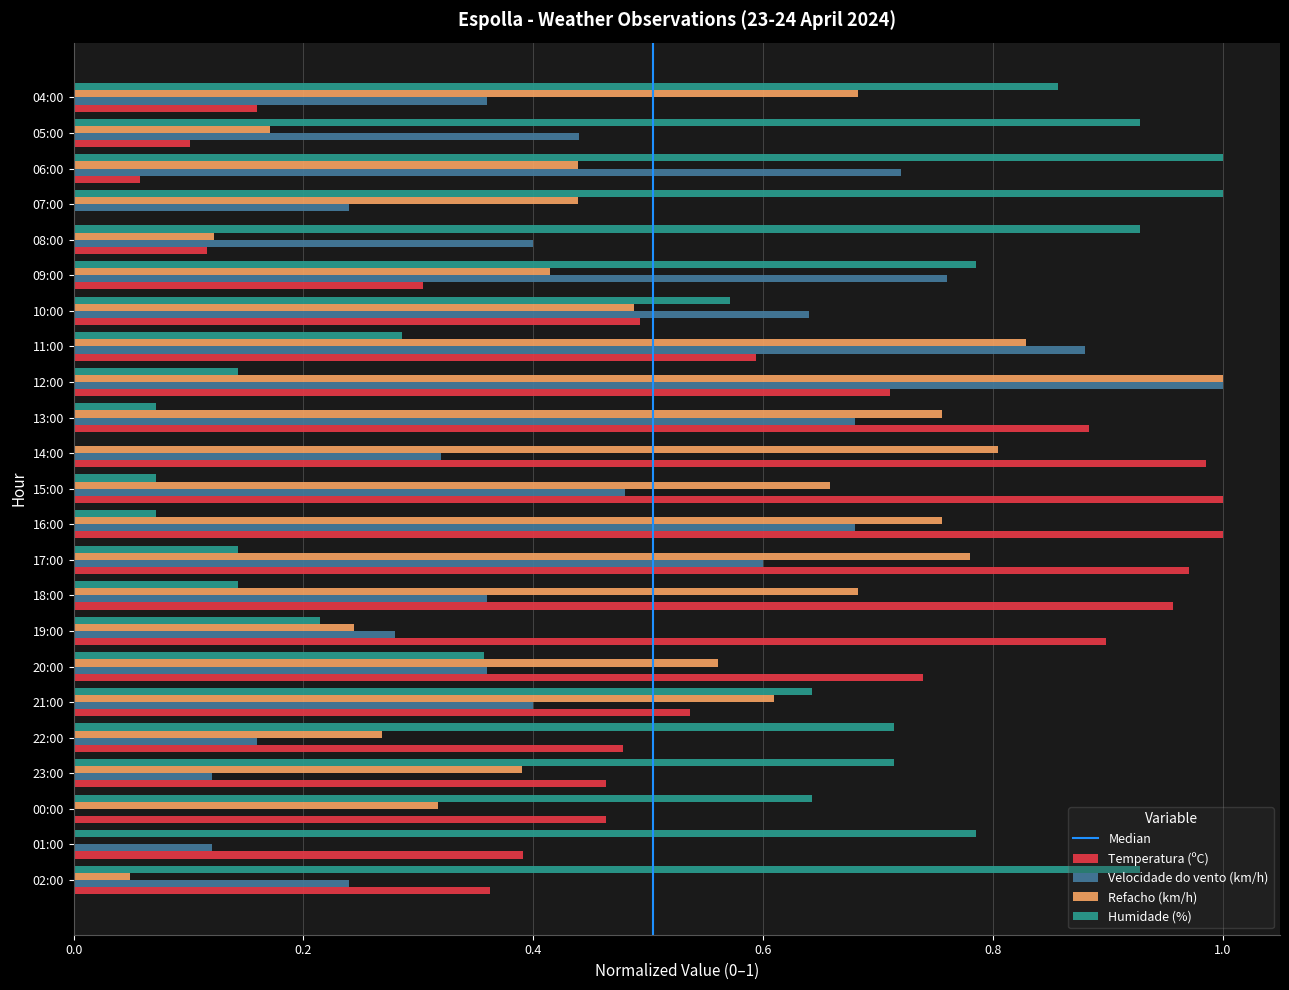

What is the sum of all Humidade (%) values?

12.0